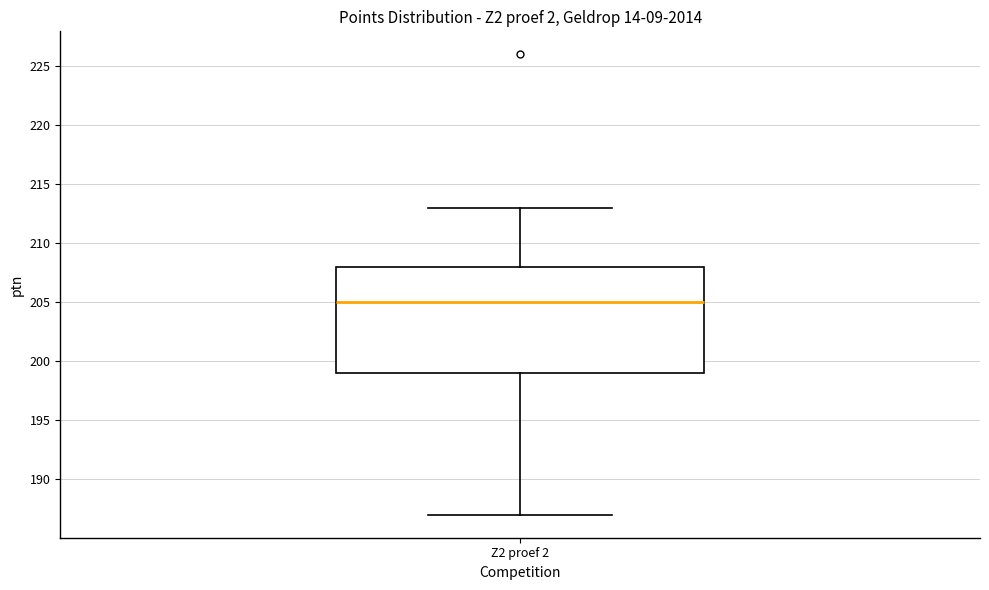

Transcribe this box plot: give where the median line is, the range the box spans, and where the two whiskers end, as read against the y-axis. The values are not printed on the chart, so give them approximately, as read against the axis.

median 205, box 199 to 208, whiskers 187 to 213